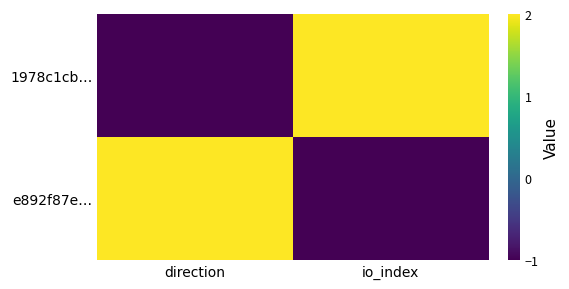

Reading left to right, list all the values displayed in this chart.

1978c1cb…: direction=-1	io_index=2
e892f87e…: direction=2	io_index=-1